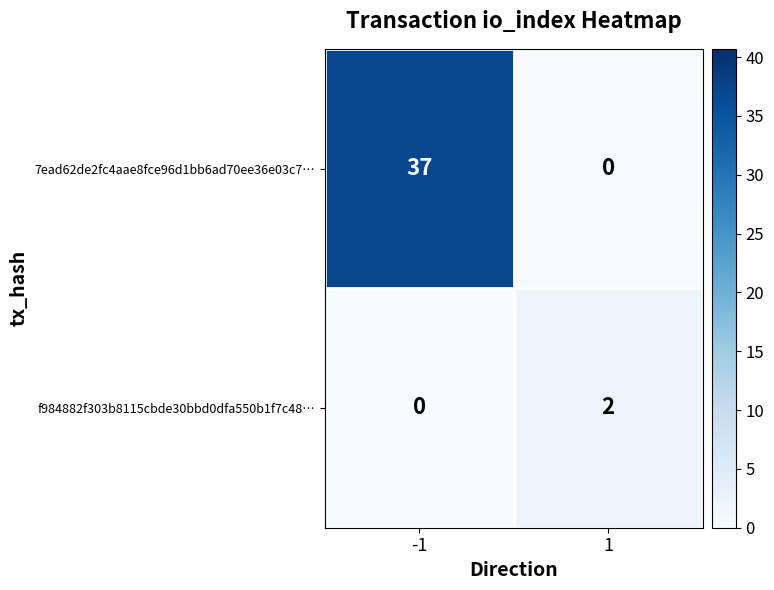

Rank the series by their average value, from highest to lowest.

7ead62de2fc4aae8fce96d1bb6ad70ee36e03c7…, f984882f303b8115cbde30bbd0dfa550b1f7c48…